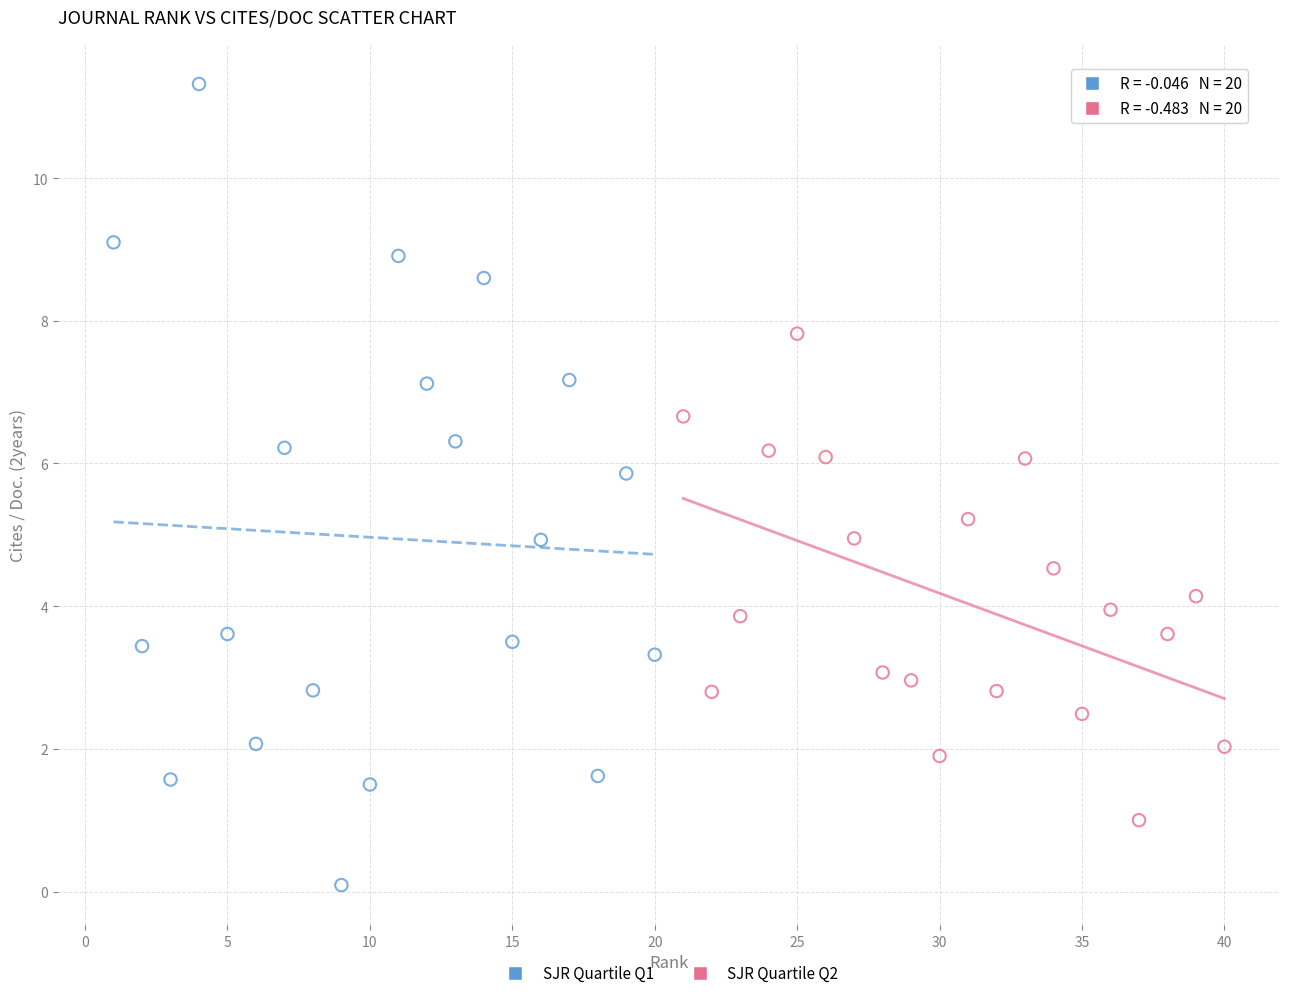

Which series has the widest spread of Y values?

SJR Quartile Q1